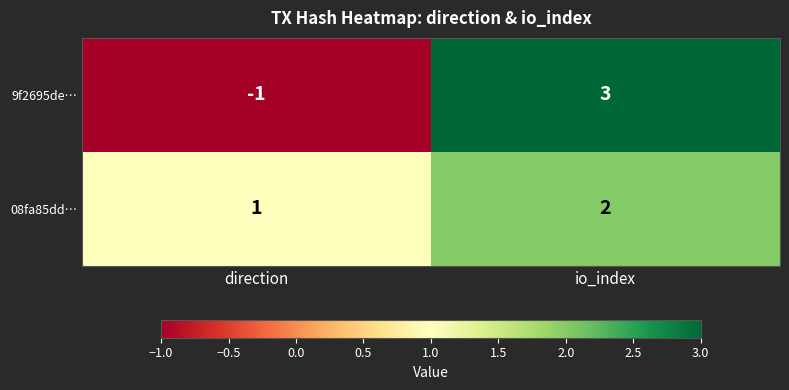

The value of 08fa85dd… at io_index is 1. True or false?

False